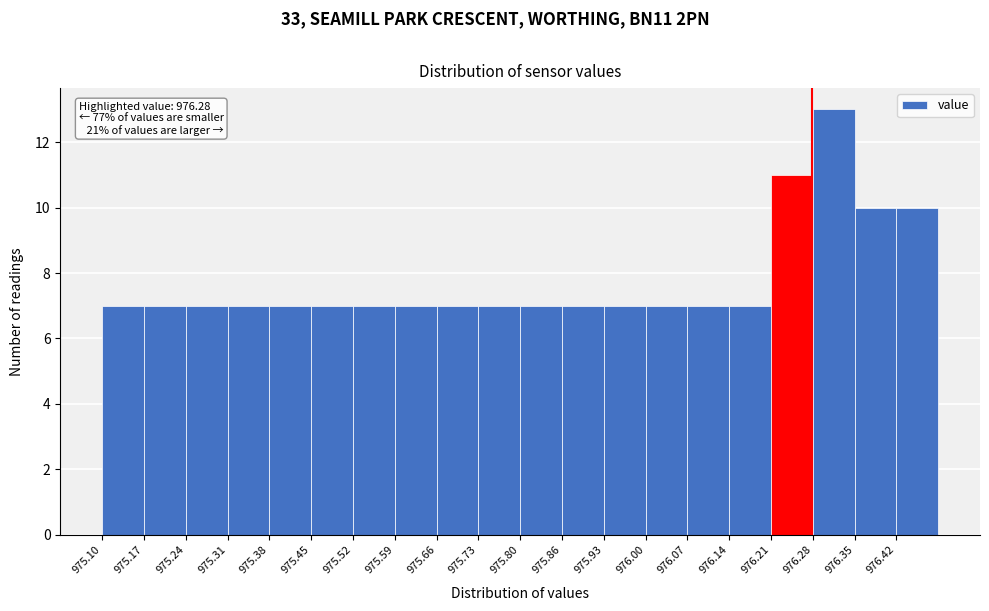

Over which range of the x-axis is the bar tallest?

976.28 to 976.35